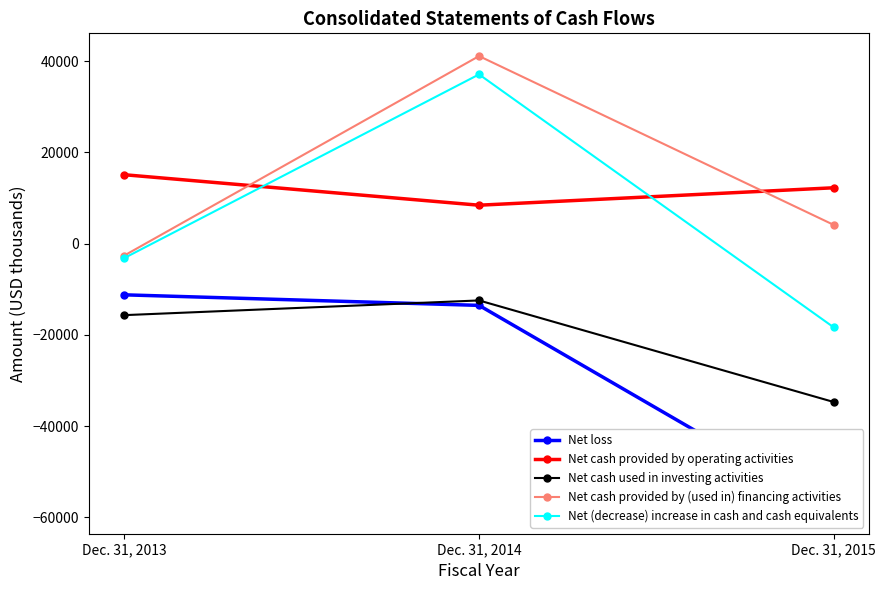

At which category is the sum across all series the highest?

Dec. 31, 2014